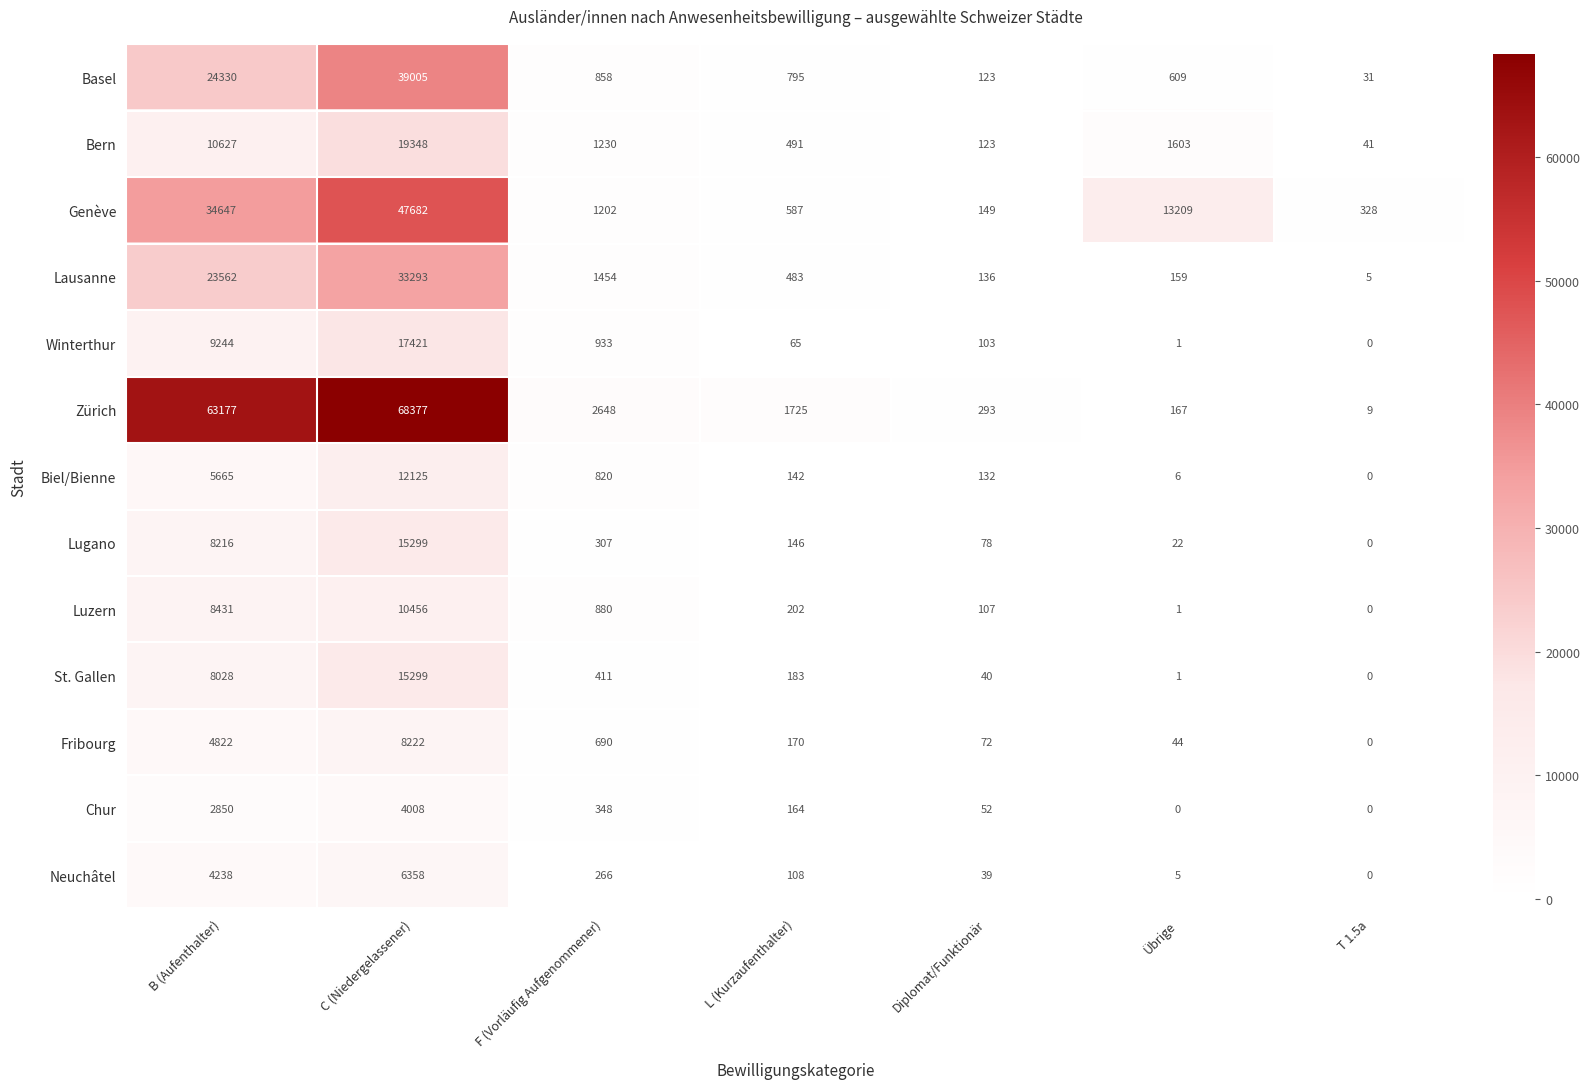

At F (Vorläufig Aufgenommener), list the series in order from smallest to largest.

Neuchâtel, Lugano, Chur, St. Gallen, Fribourg, Biel/Bienne, Basel, Luzern, Winterthur, Genève, Bern, Lausanne, Zürich